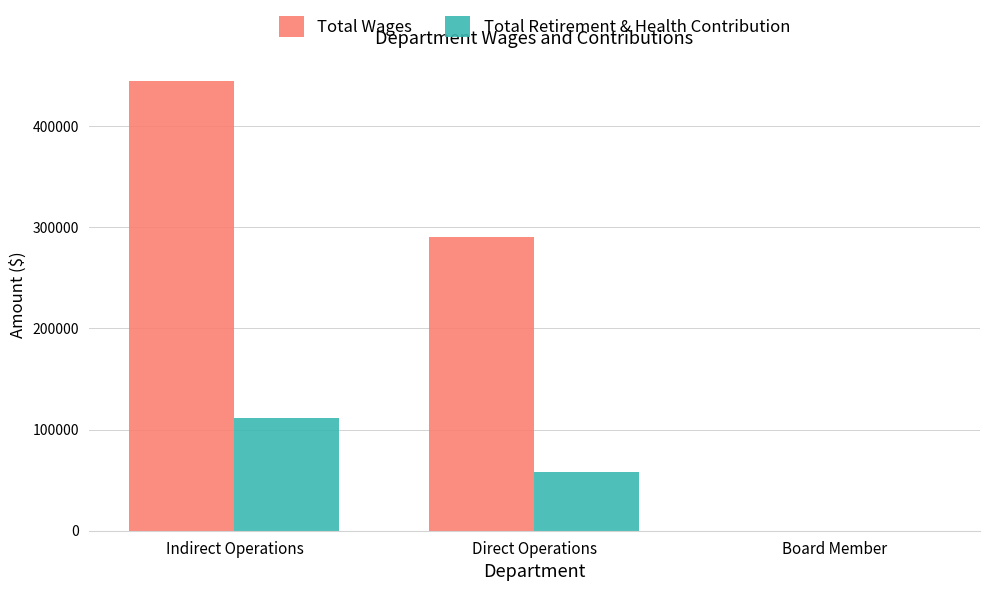

Which category has the highest value across all series?

Indirect Operations